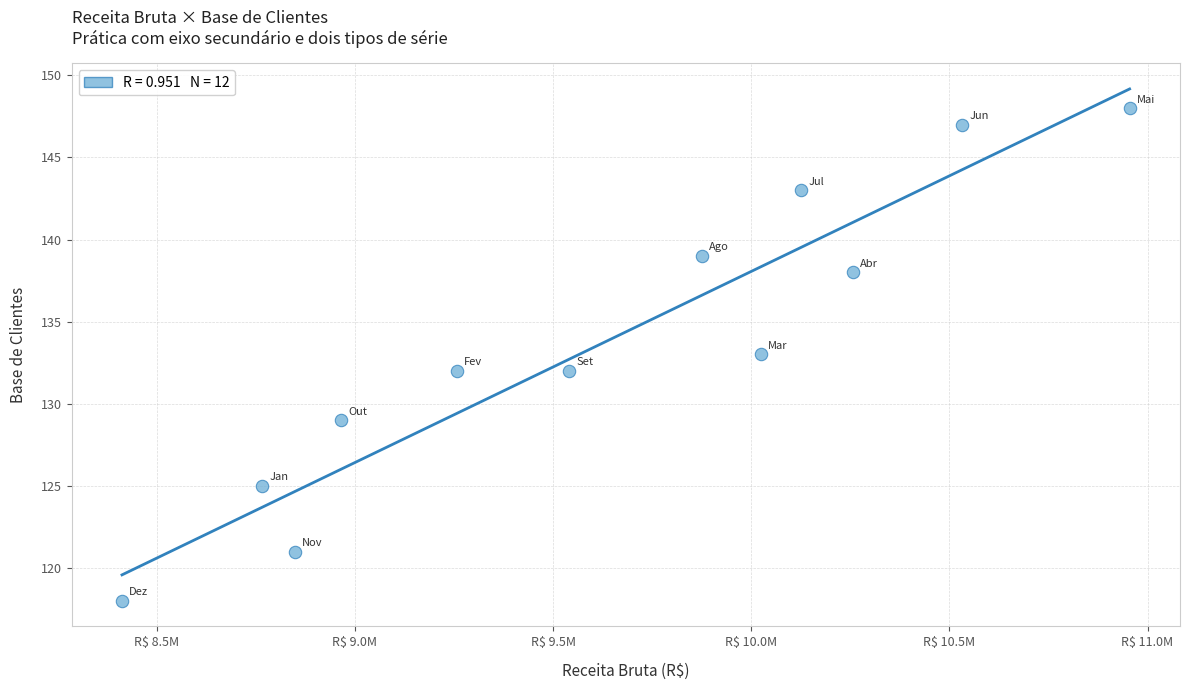

What is the average X value?

9629801